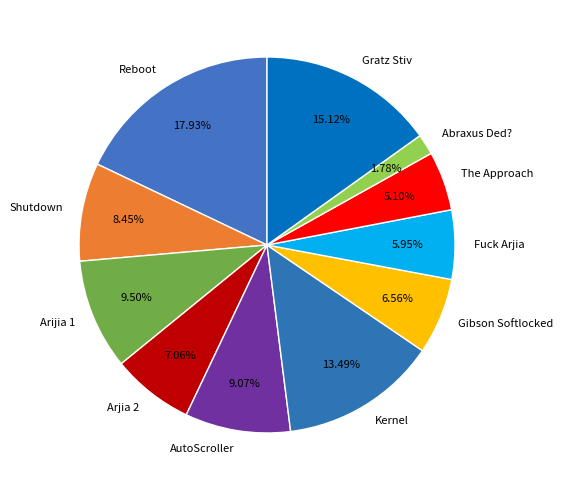

What is the smallest slice in the pie chart?

Abraxus Ded?